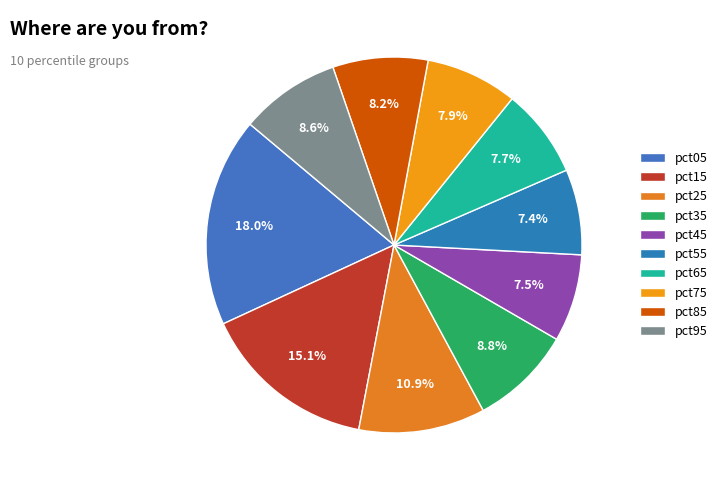

To the nearest percent, what is the combined percentage of pct05 and pct45?

26%